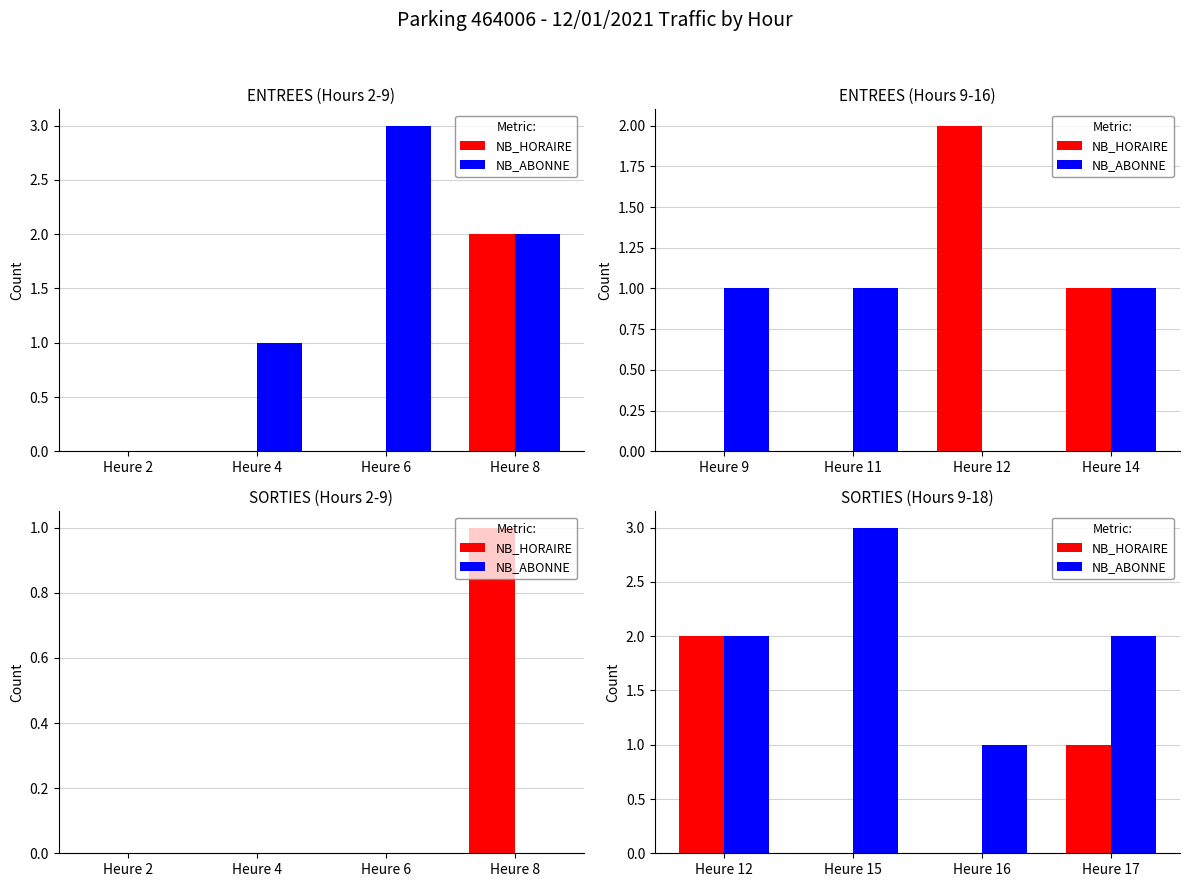

What is the difference between the maximum and second lowest values in the NB_ABONNE series?

1